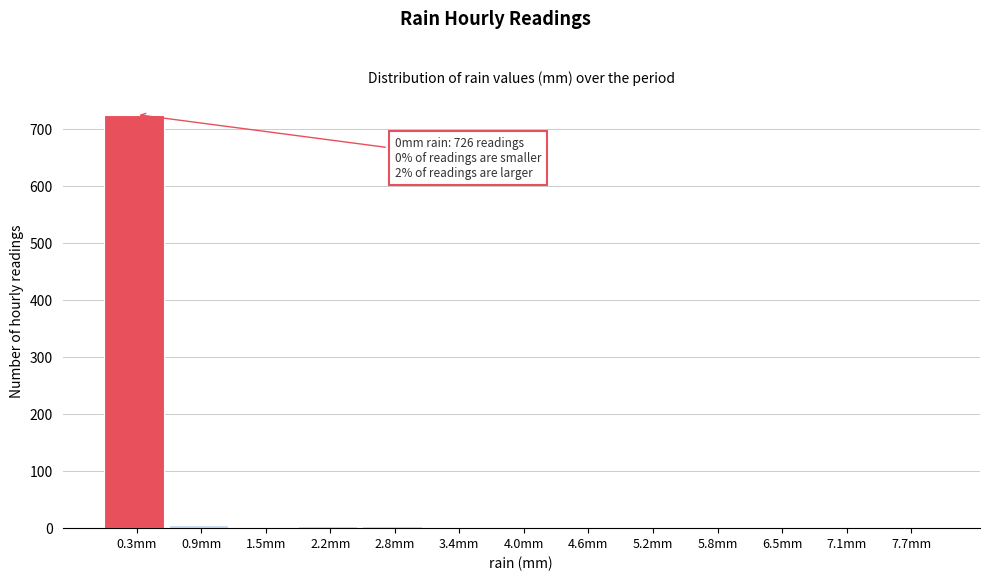

Over which range of the x-axis is the bar tallest?

0.0 to 0.6